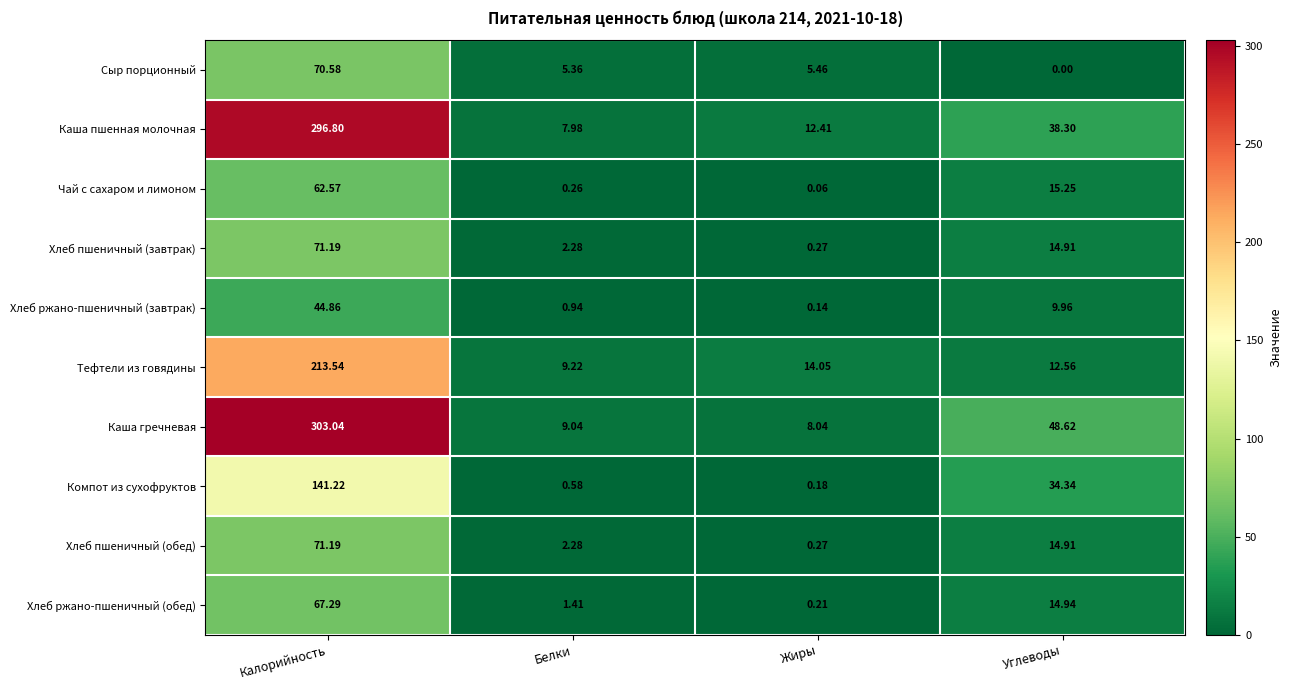

Is the value of Каша пшенная молочная at Жиры greater than the value of Хлеб пшеничный (обед) at Калорийность?

No